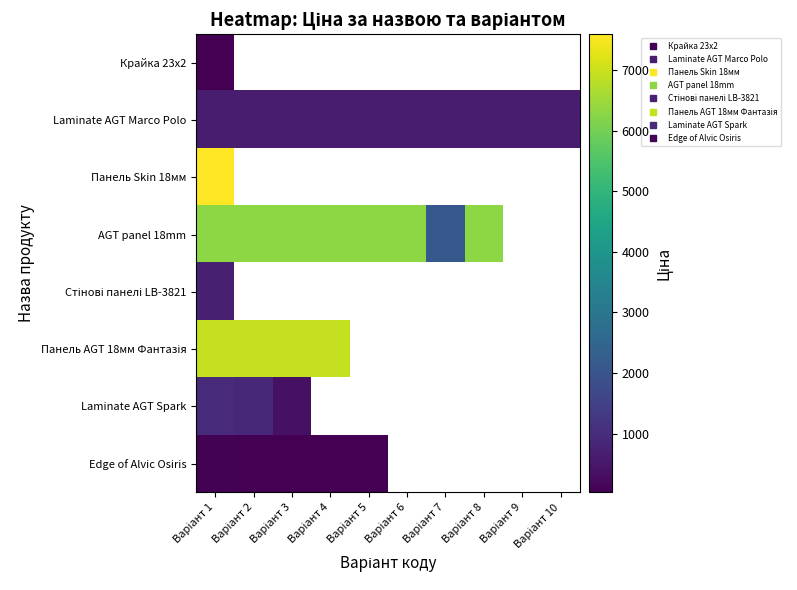

How many positive values does the Панель Skin 18мм series have?

1